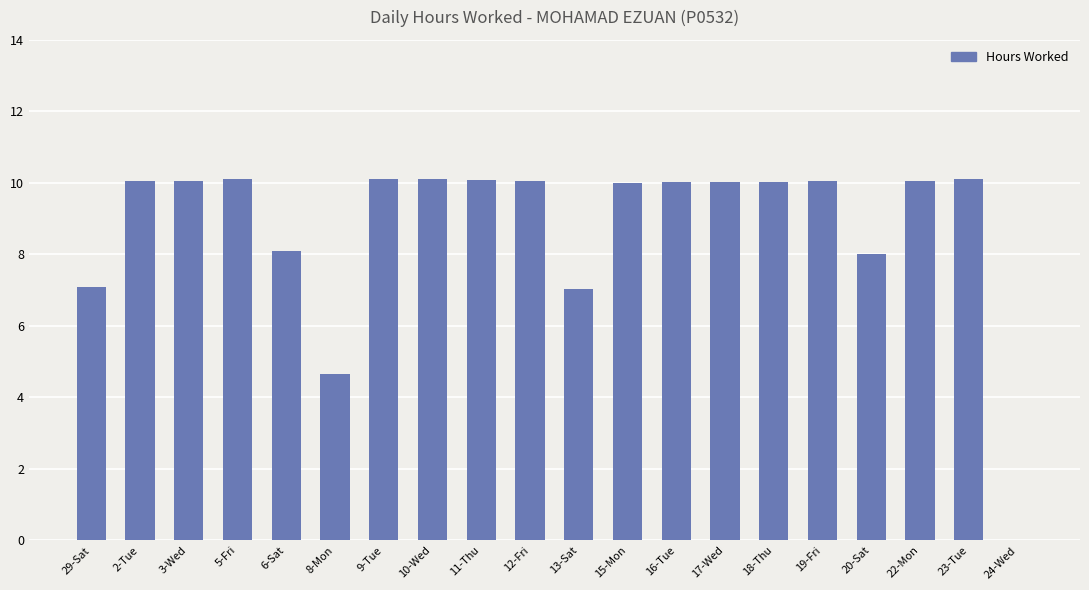

Is it true that the value at 29-Sat is 9.4?

False